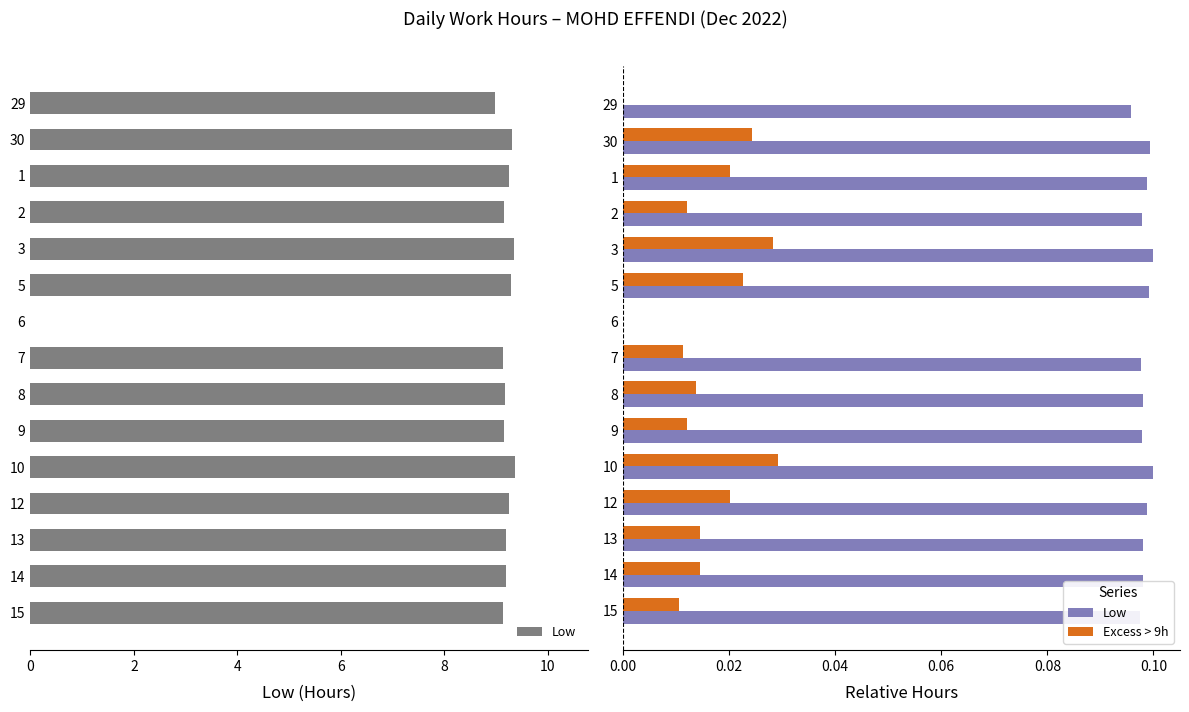

How many series are shown in this chart?

2